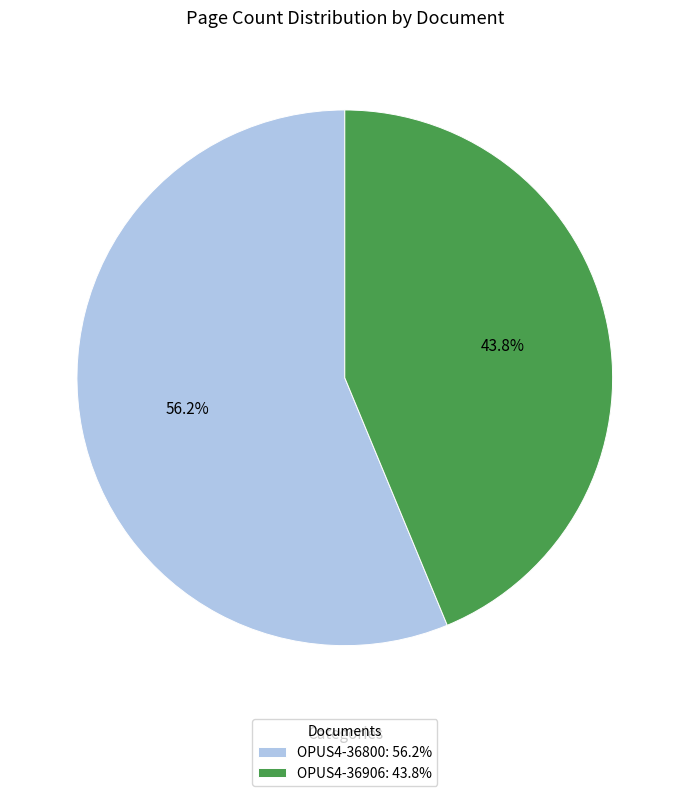

What percentage do OPUS4-36906 and OPUS4-36800 together represent?

100.0%